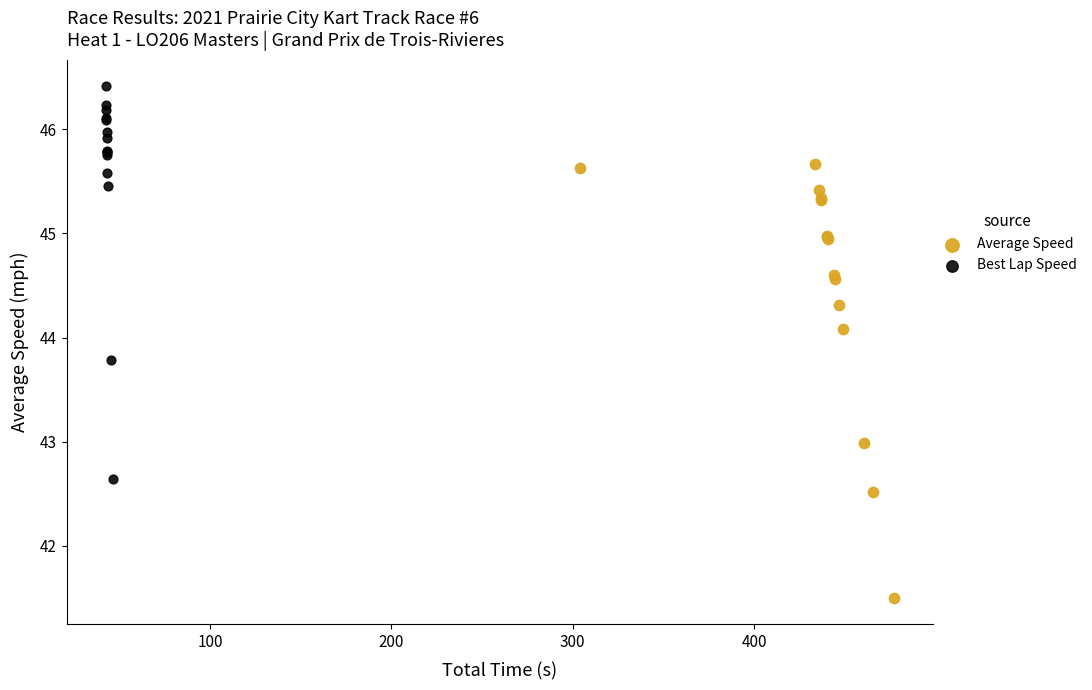

Which series contains the lowest Y value?

Average Speed